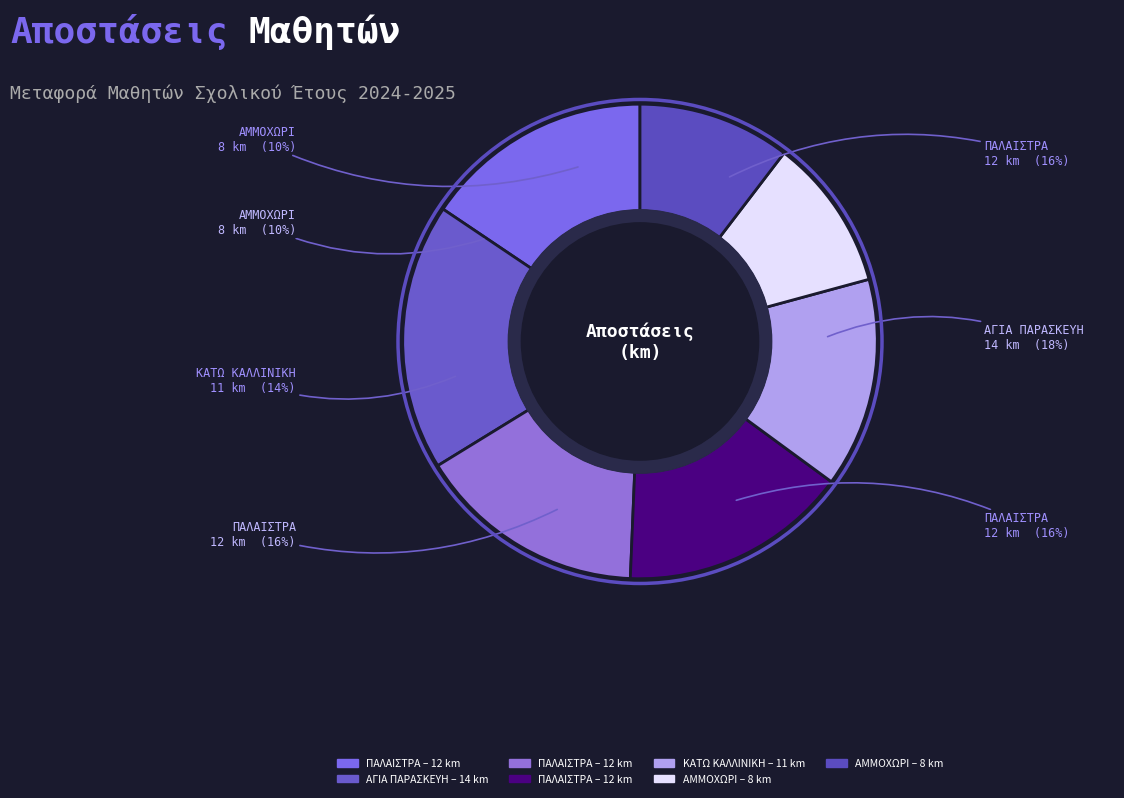

To the nearest percent, what is the combined percentage of ΑΜΜΟΧΩΡΙ (313) and ΚΑΤΩ ΚΑΛΛΙΝΙΚΗ (796)?

25%